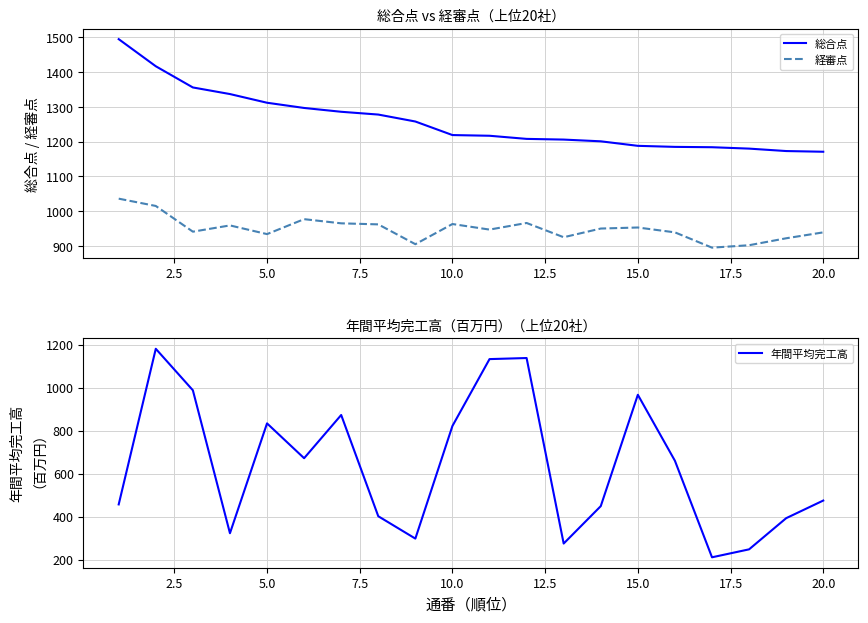

What is the highest value of the 総合点 series?

1495